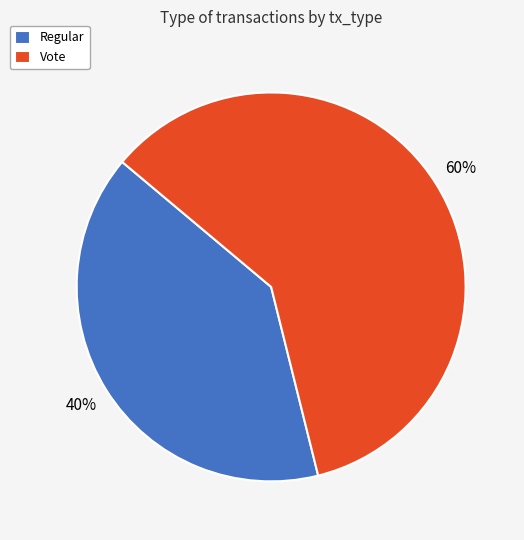

Which slice is the smallest?

Regular